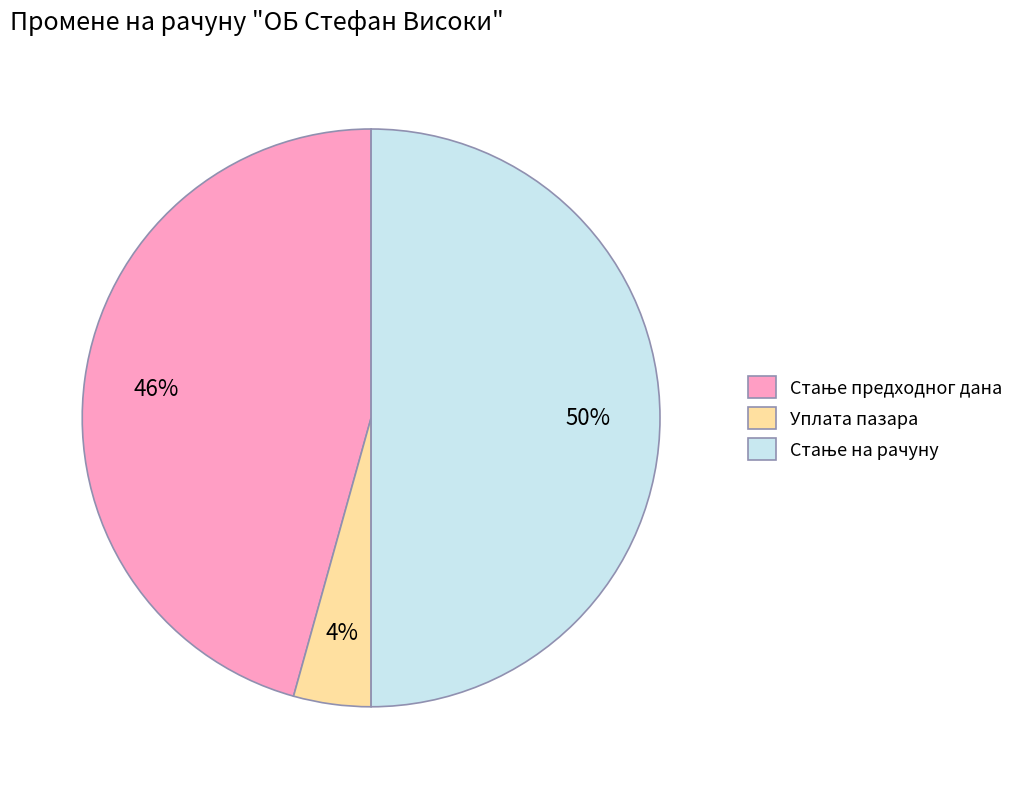

To the nearest percent, what portion does Уплата пазара represent?

4%